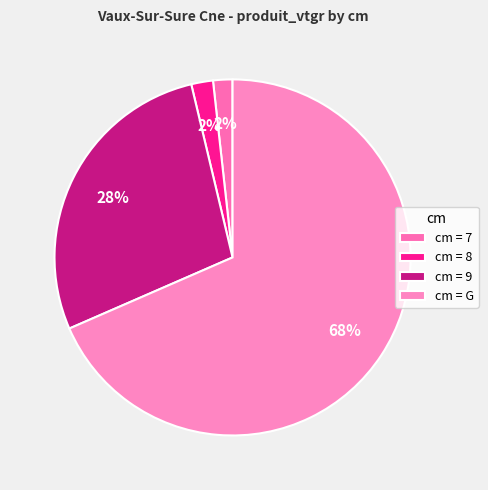

How many slices are in this pie chart?

4